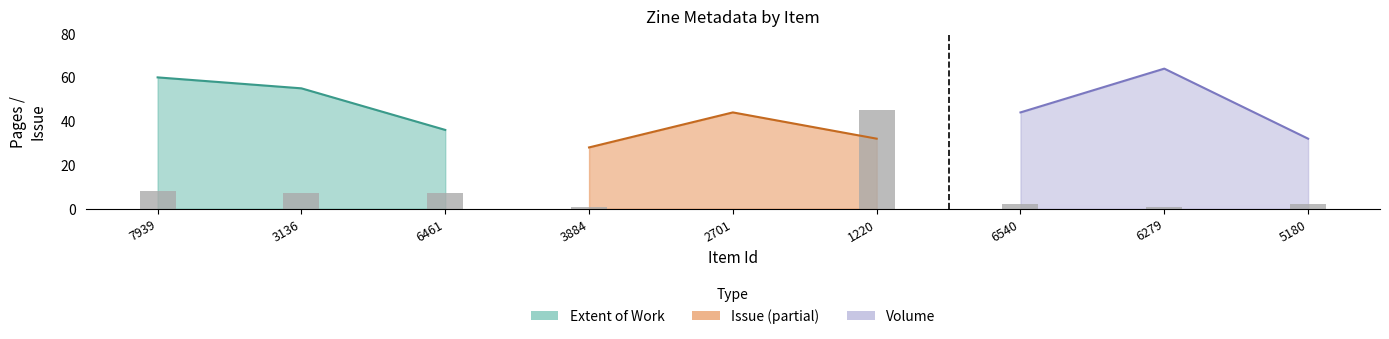

Does the chart contain stacked bars?

No